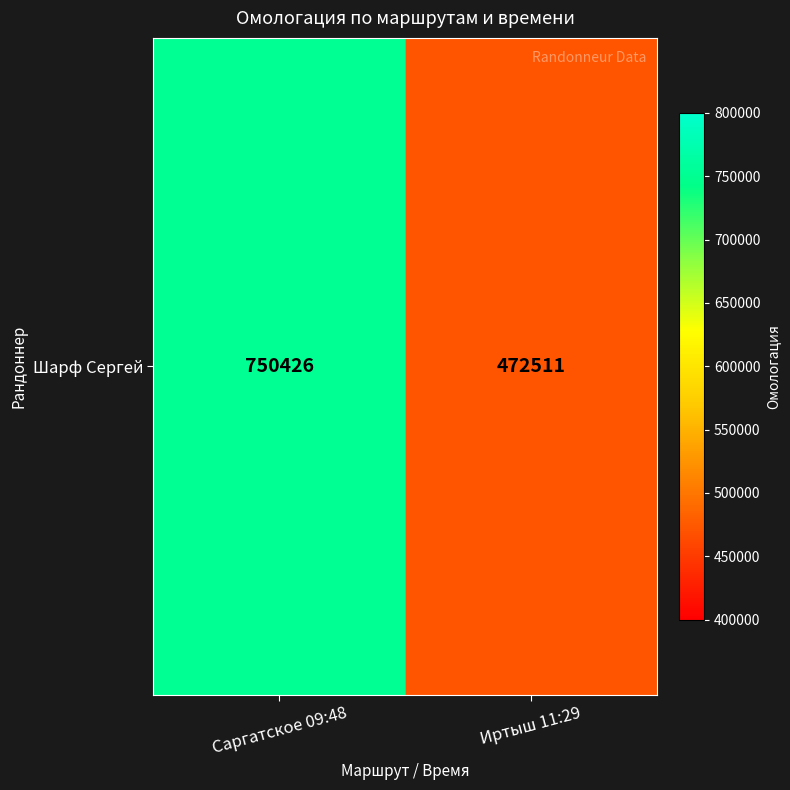

True or false: the data shows 430082 at Саргатское 09:48.

False